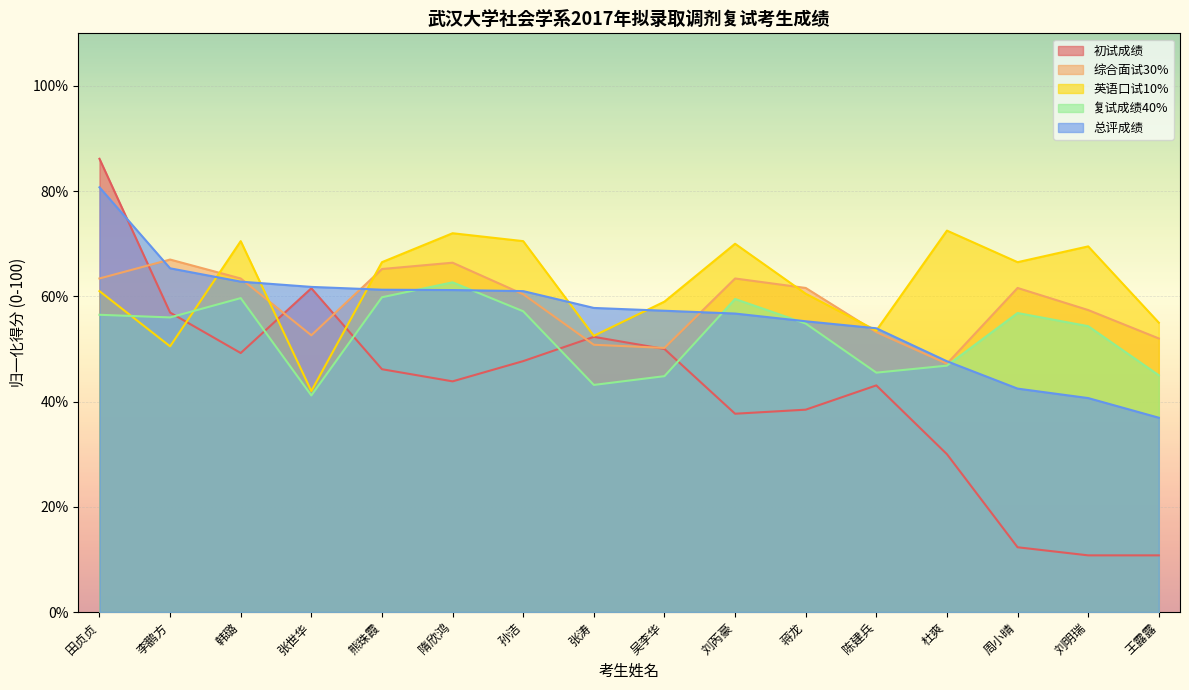

What position from the right is 杜爽?

4